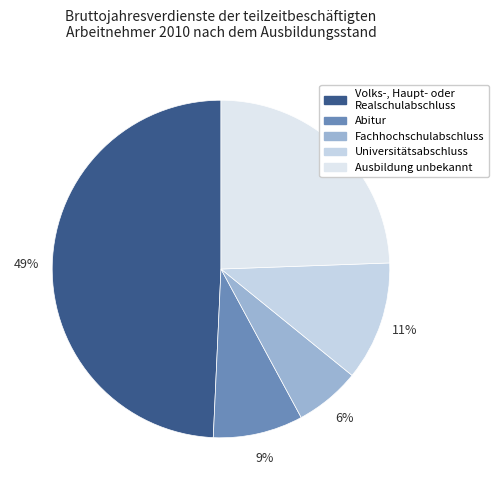

How many segments does this pie chart have?

5